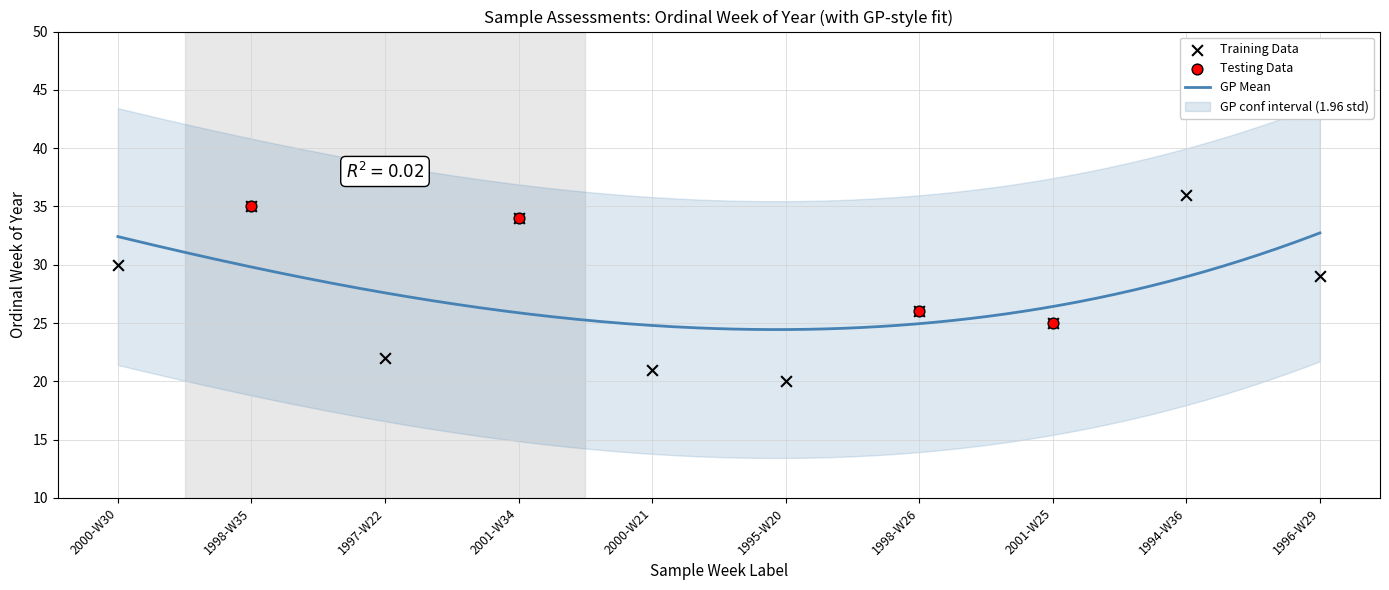

Approximately how many times larger is the value at 1998-W35 compared to 2001-W25?

1.4